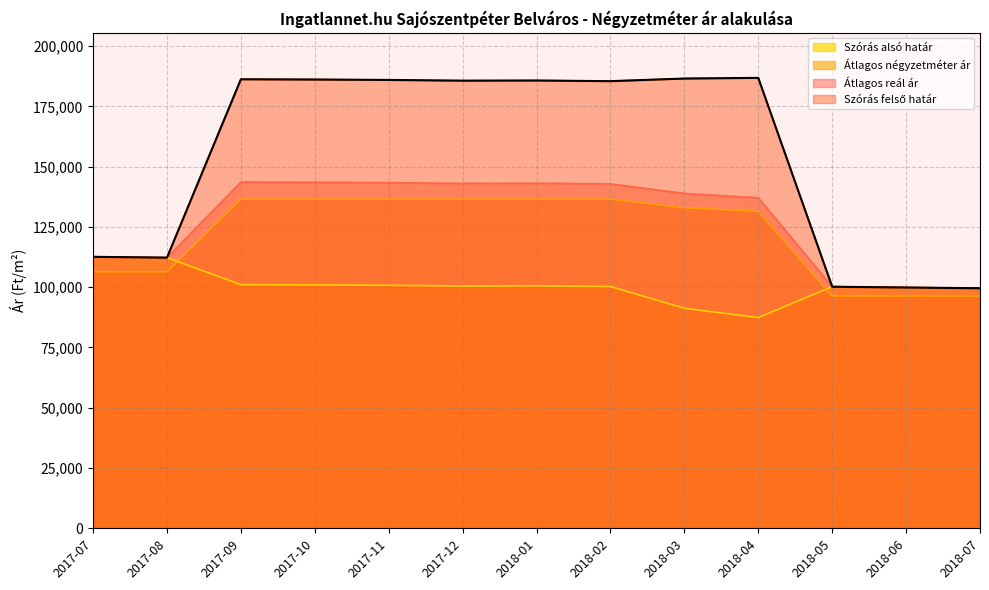

At which category does Átlagos reál ár reach its first local peak?

2017-09